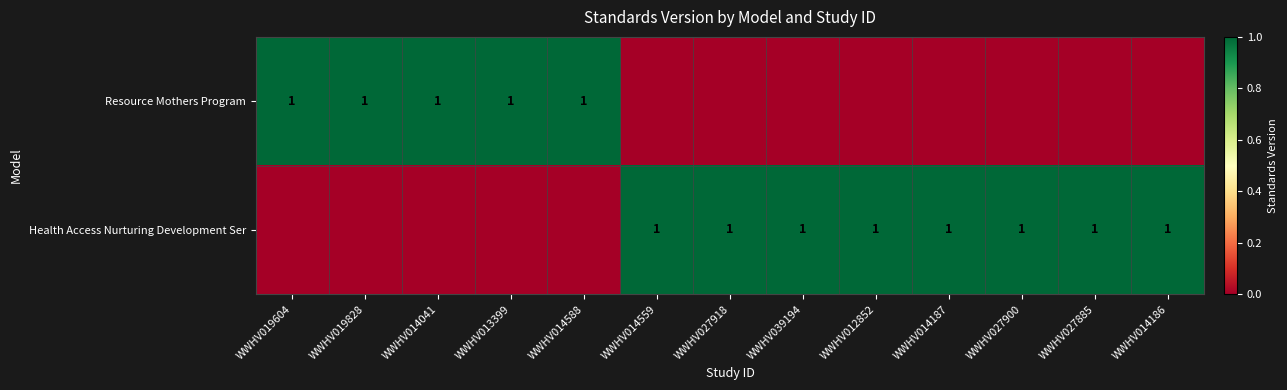

The value of Resource Mothers Program at WWHV013399 is 0. True or false?

False